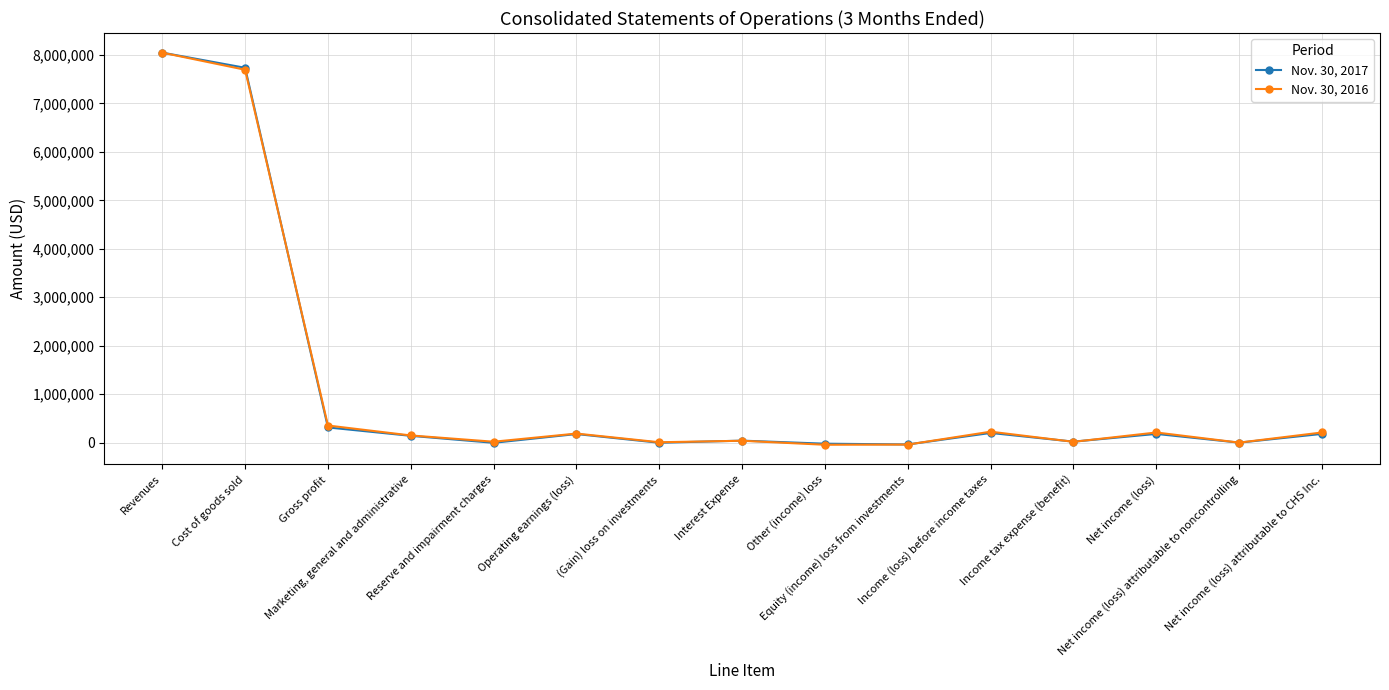

Between Operating earnings (loss) and Income tax expense (benefit), which series saw the biggest shift?

Nov. 30, 2016